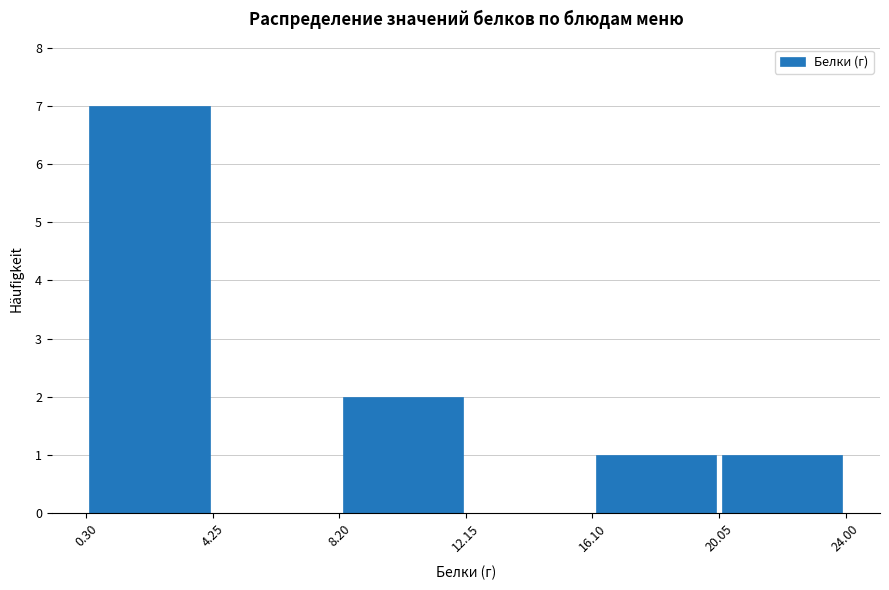

How tall is the bar that spans 16.10 to 20.05 on the x-axis? The values are not printed on the chart, so give them approximately, as read against the axis.

1